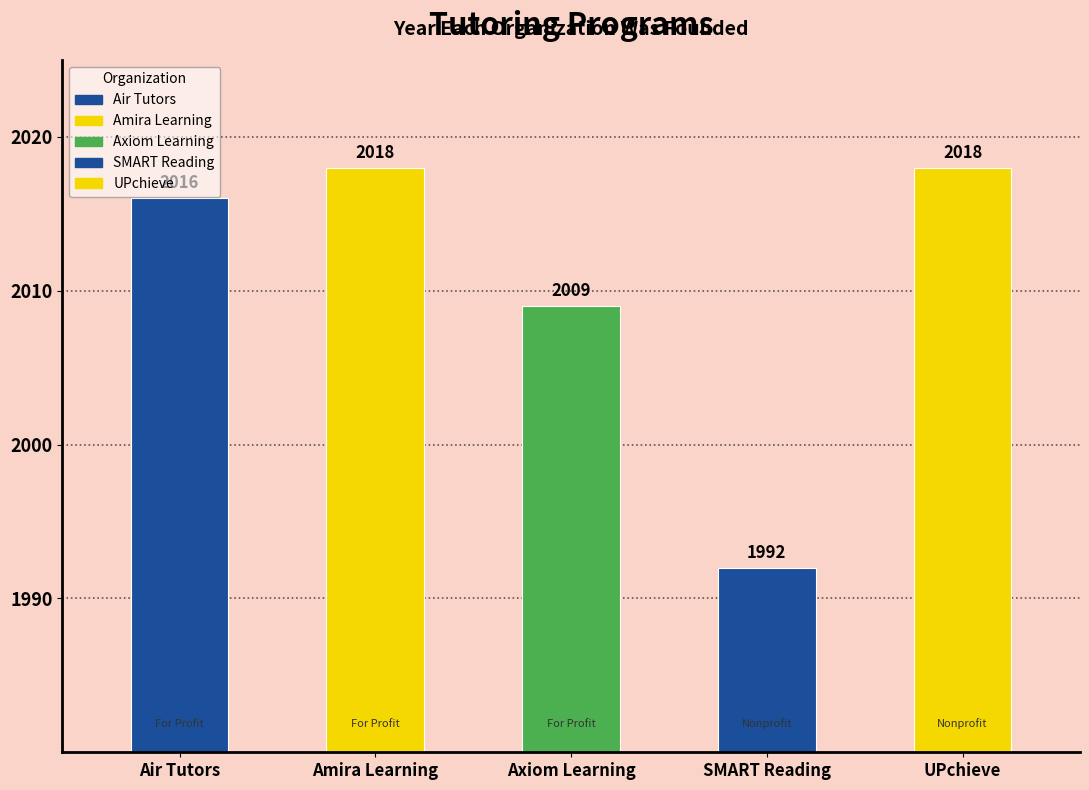

What position from the left is Amira Learning?

2